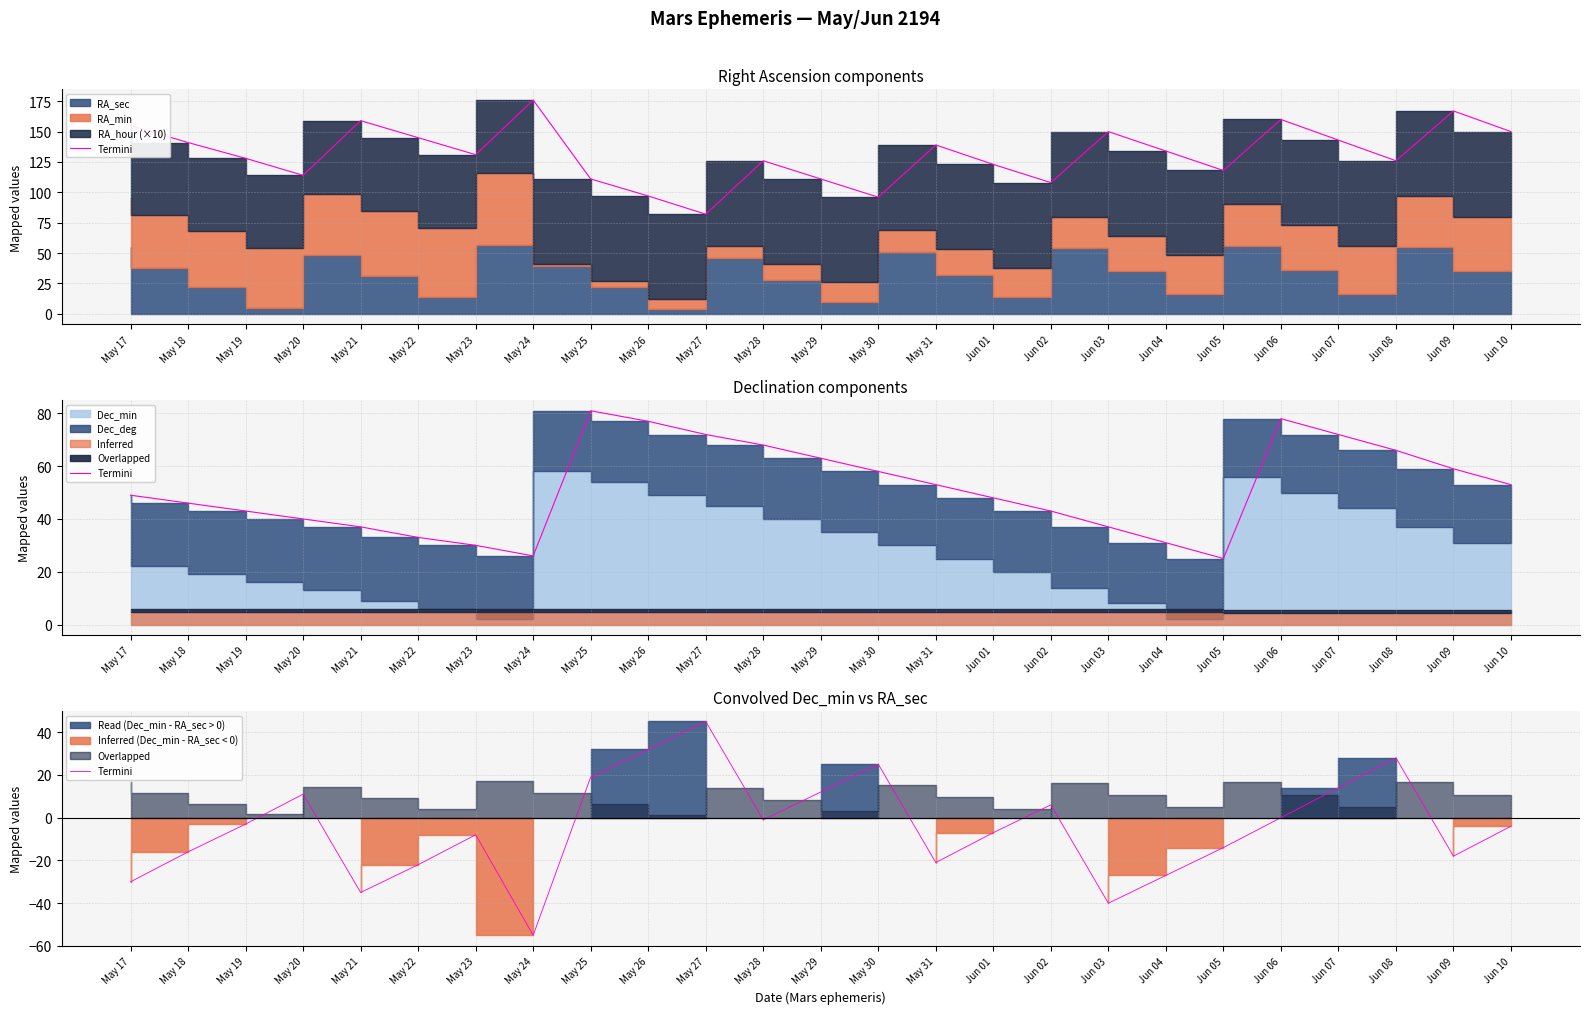

How many interior local peaks (higher than both neighbors) does the data have?

6